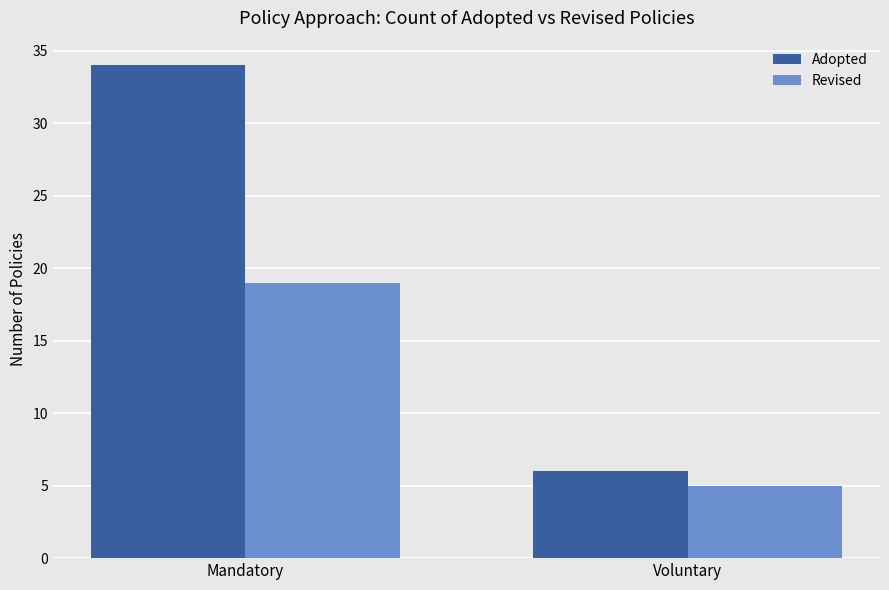

How many data points does each series have?

2